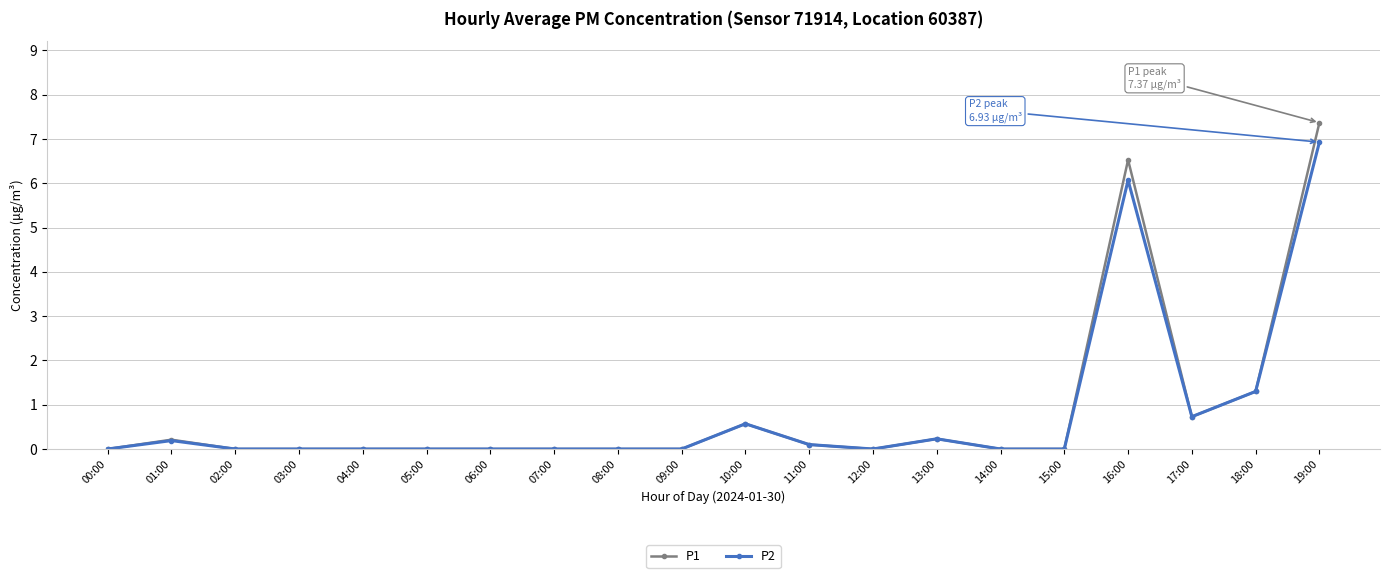

Is it true that P1 equals 0.0 at 04:00?

True